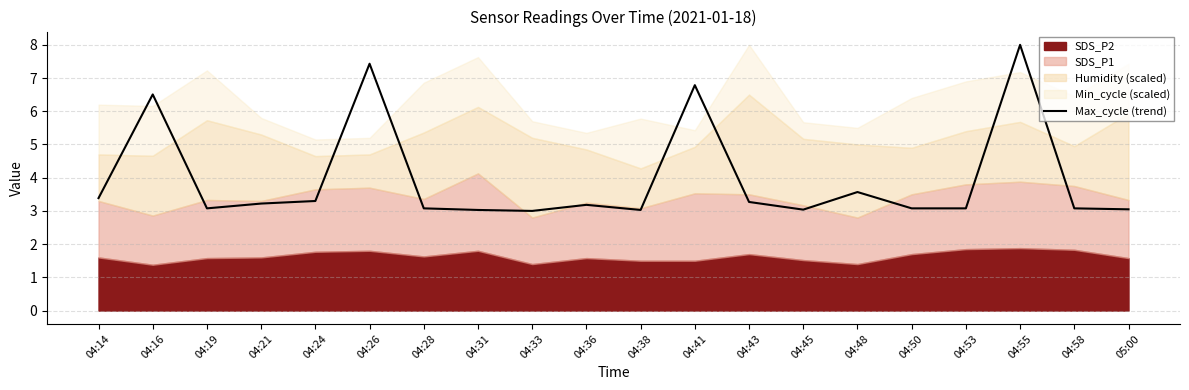

What is the label of the 11th point from the left?

04:38